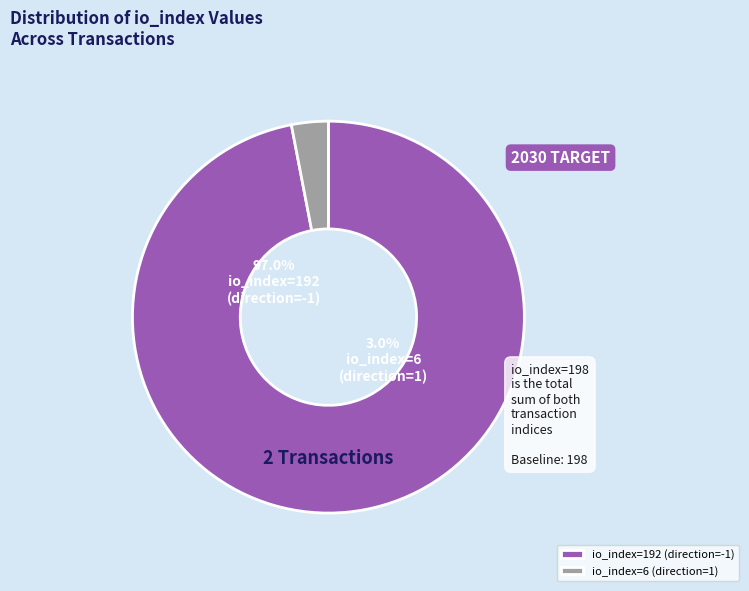

To the nearest percent, what is the difference between the largest and smallest slice percentages?

94%